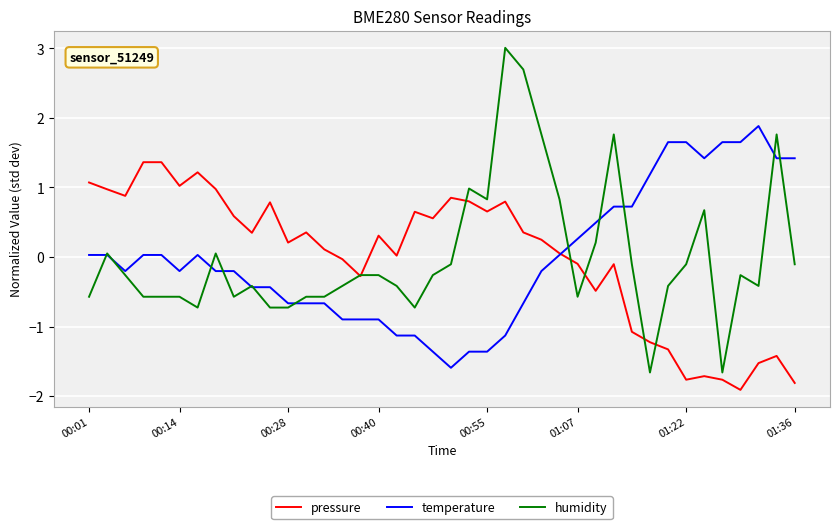

List the series in order of their peak value, lowest first.

pressure, temperature, humidity